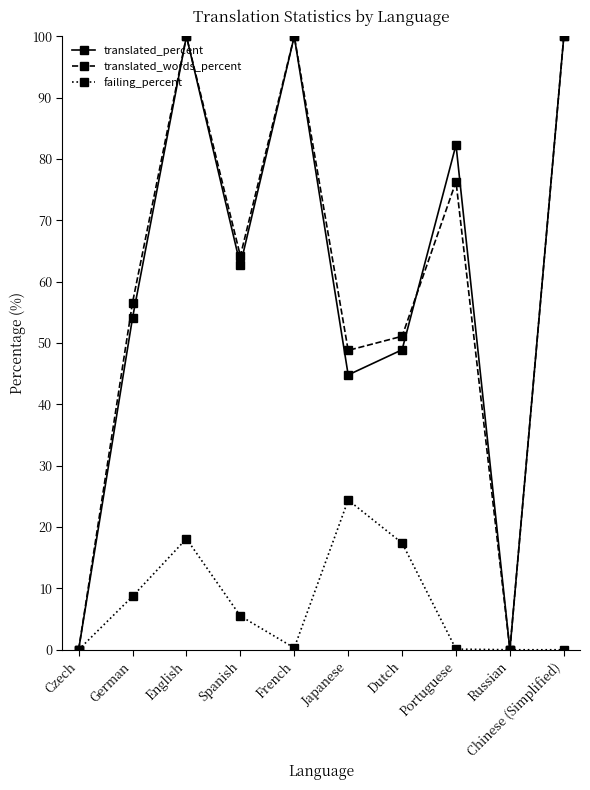

At which category does translated_words_percent reach its first local valley?

Spanish